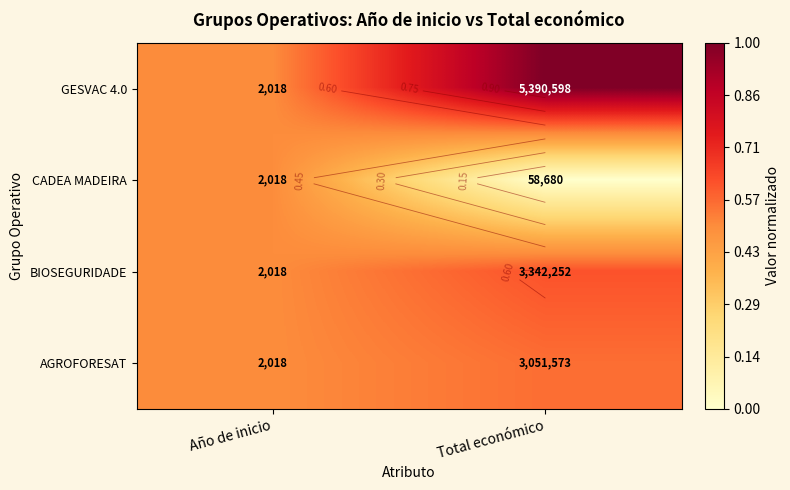

The value of GESVAC 4.0 at Total económico is 0.6. True or false?

False